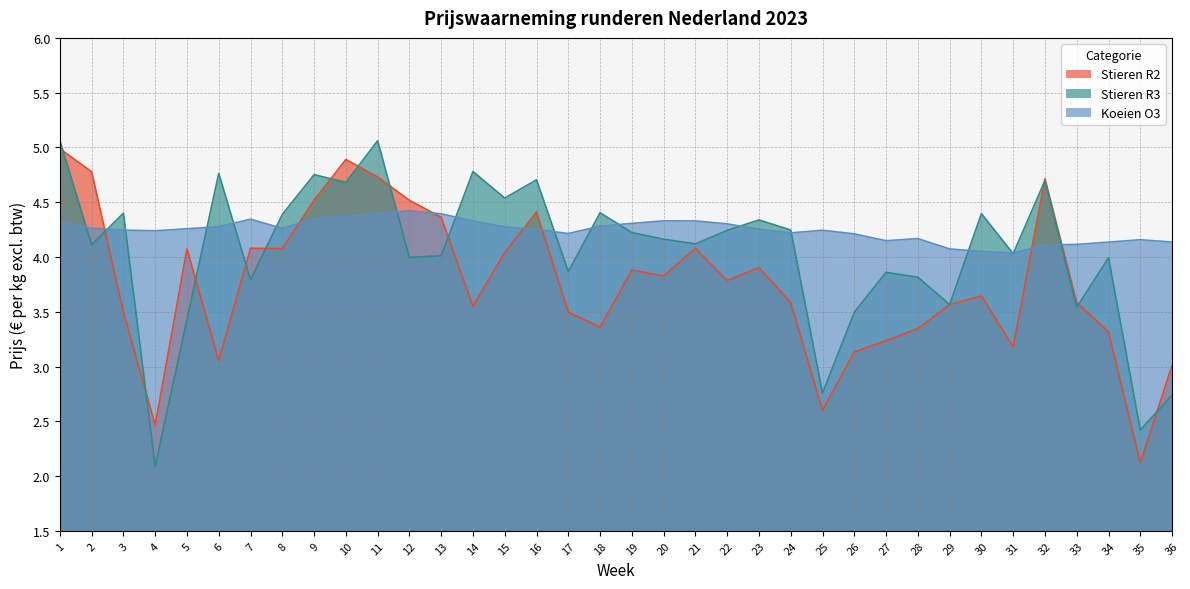

Which label corresponds to the largest value in the chart?

1